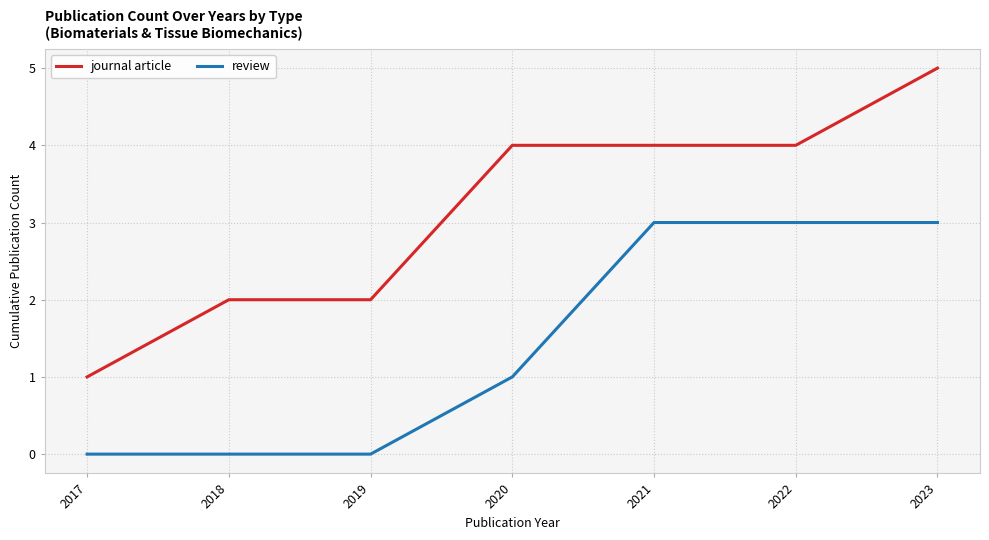

What are all the series names shown in the legend?

journal article, review